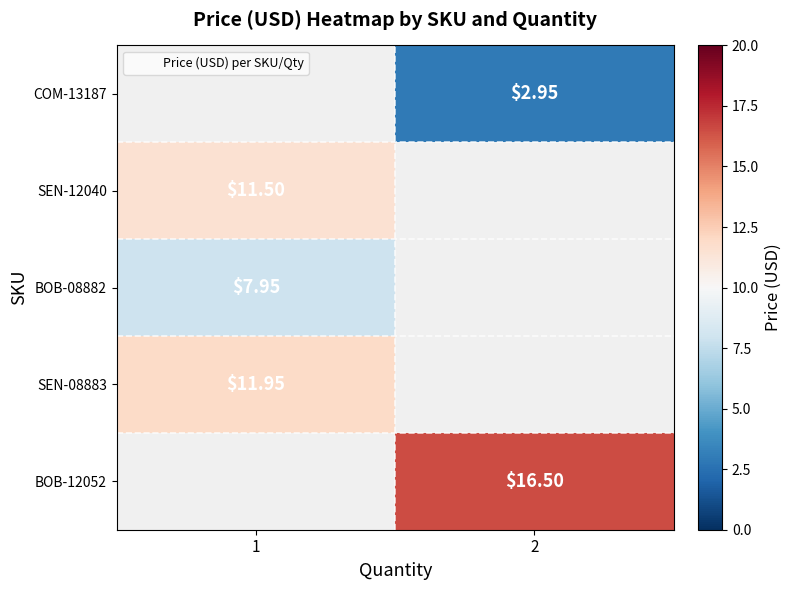

How many data points in BOB-12052 are above 16?

1